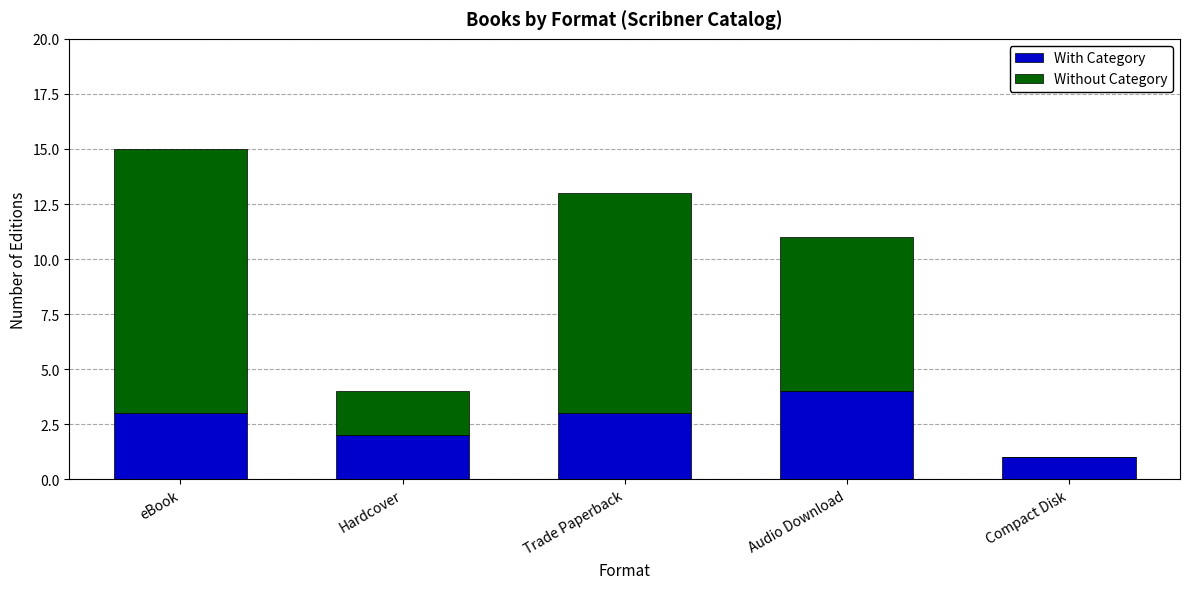

At which category is the sum across all series the highest?

eBook